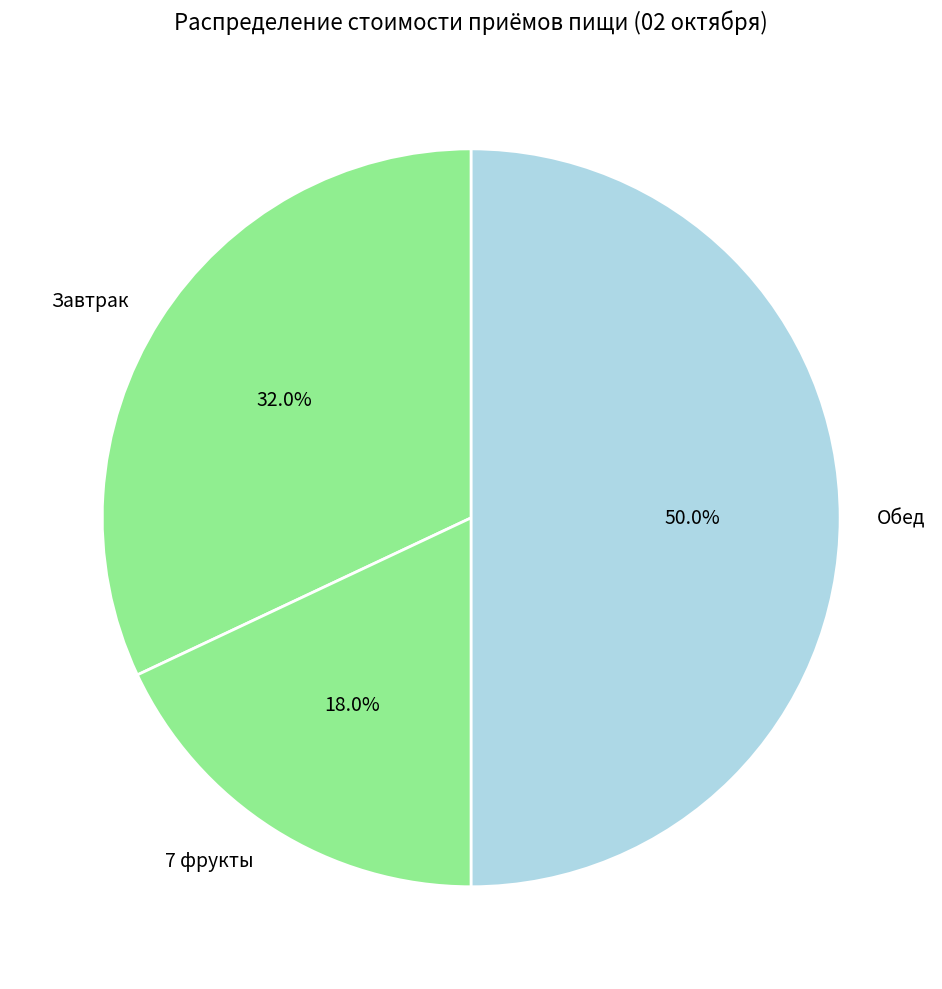

How many slices are in this pie chart?

3